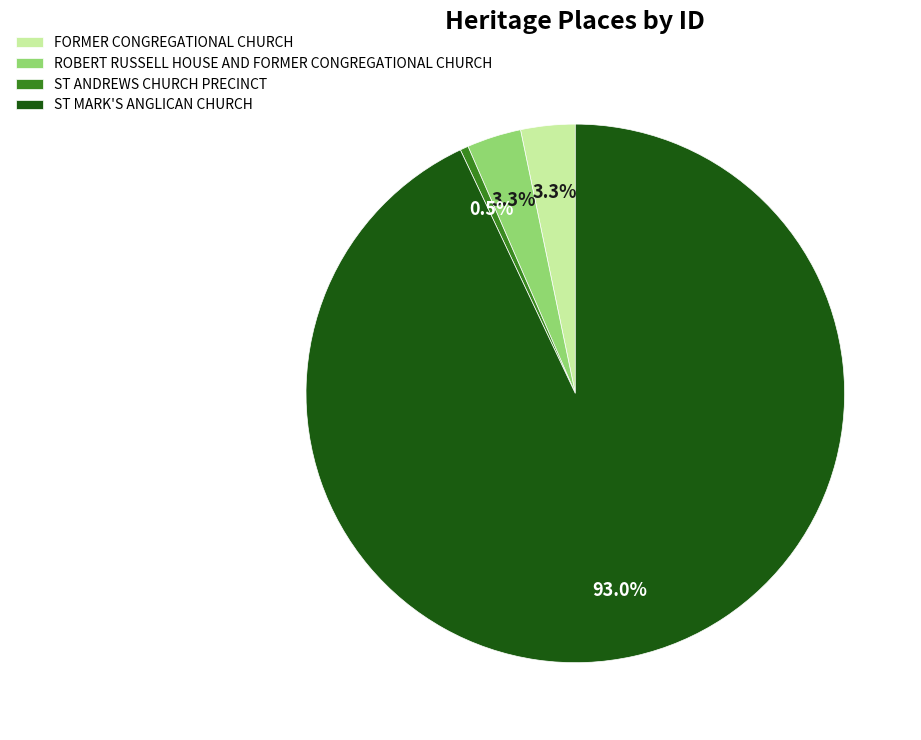

Is it true that ST ANDREWS CHURCH PRECINCT is 9% of the pie?

False